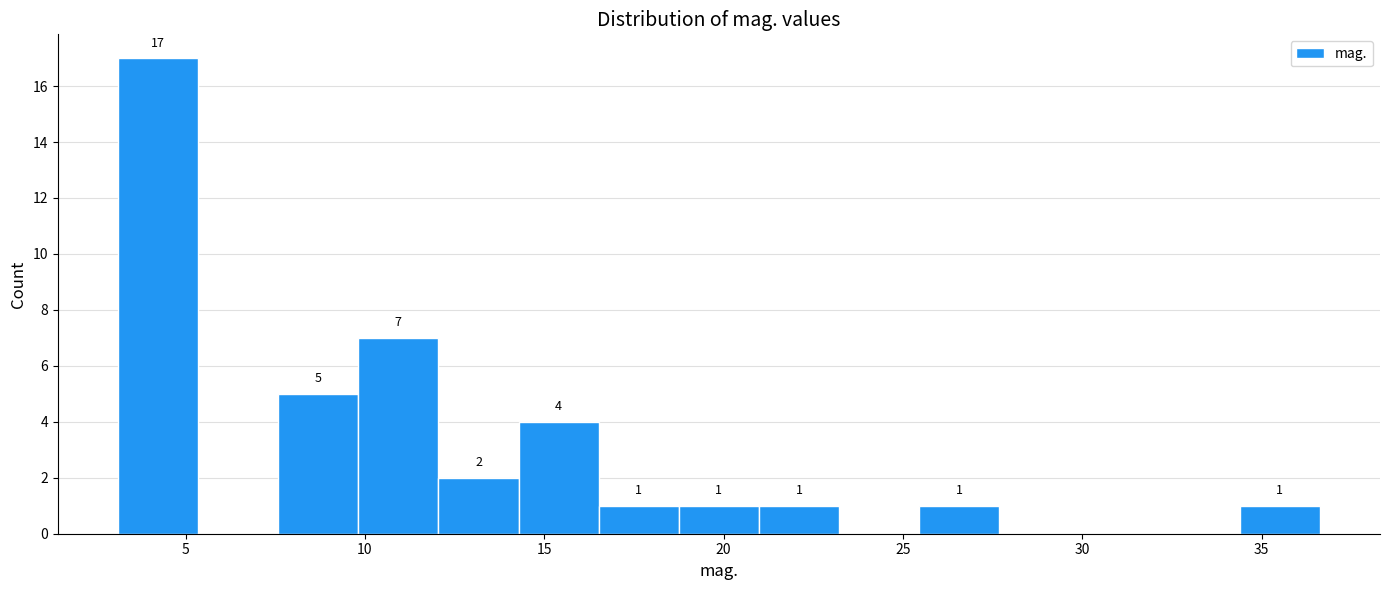

Over which range of the x-axis is the bar tallest?

3.0 to 5.5